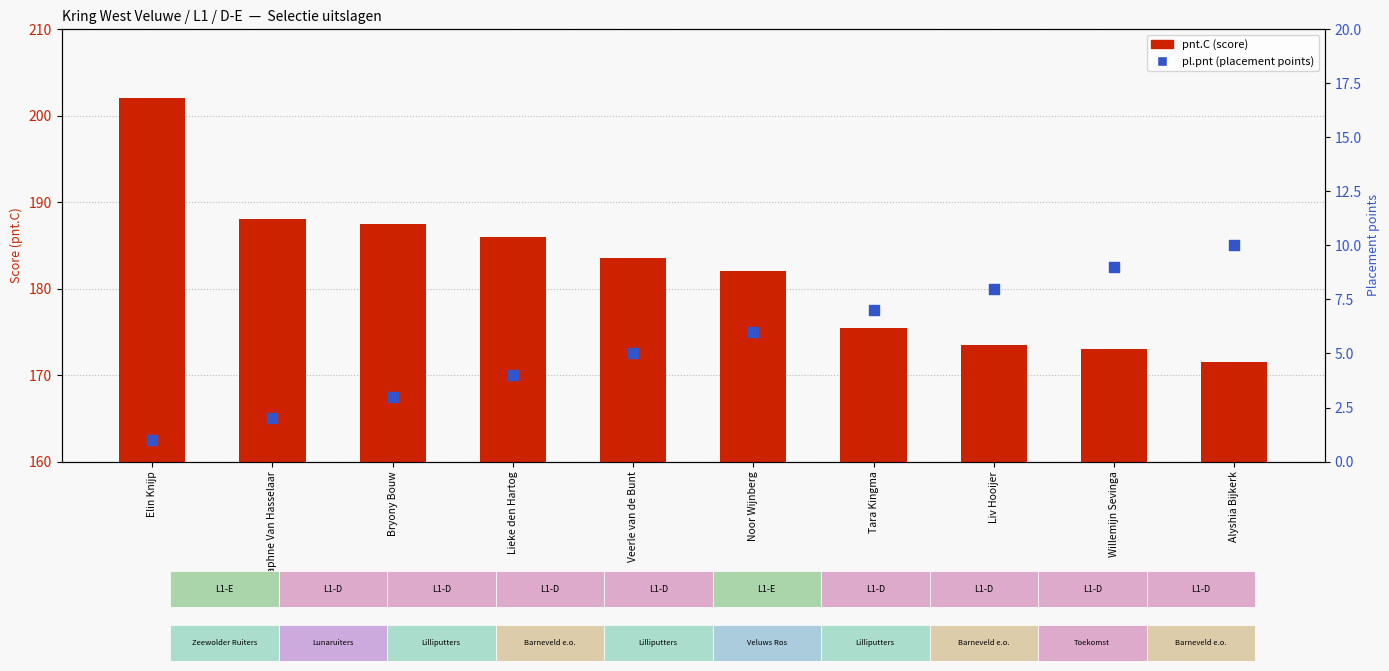

Which series reaches the minimum Y coordinate?

pl.pnt (placement points)